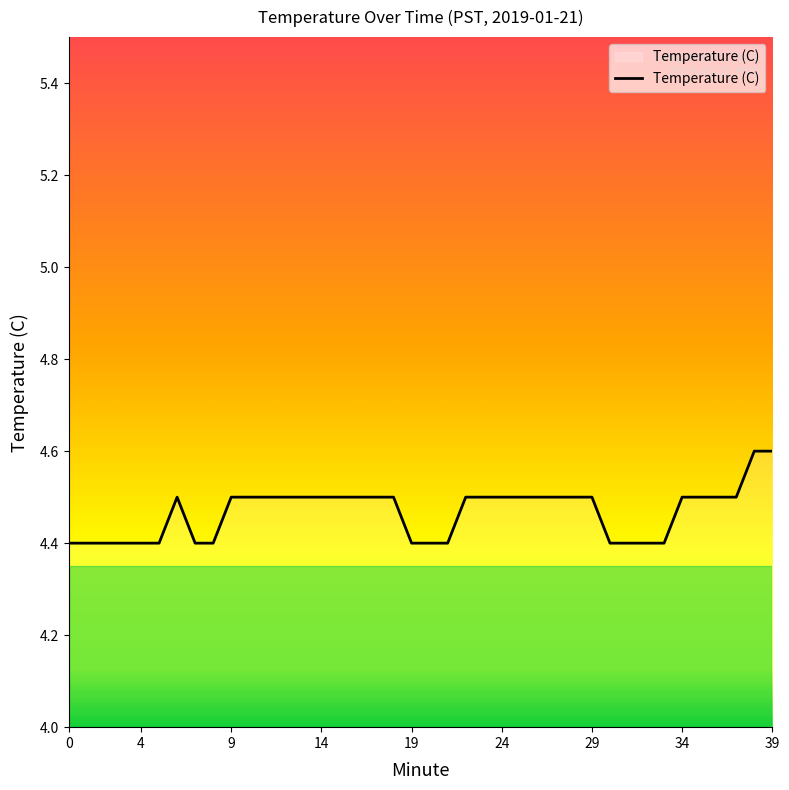

What is the minimum value shown in the chart?

4.4